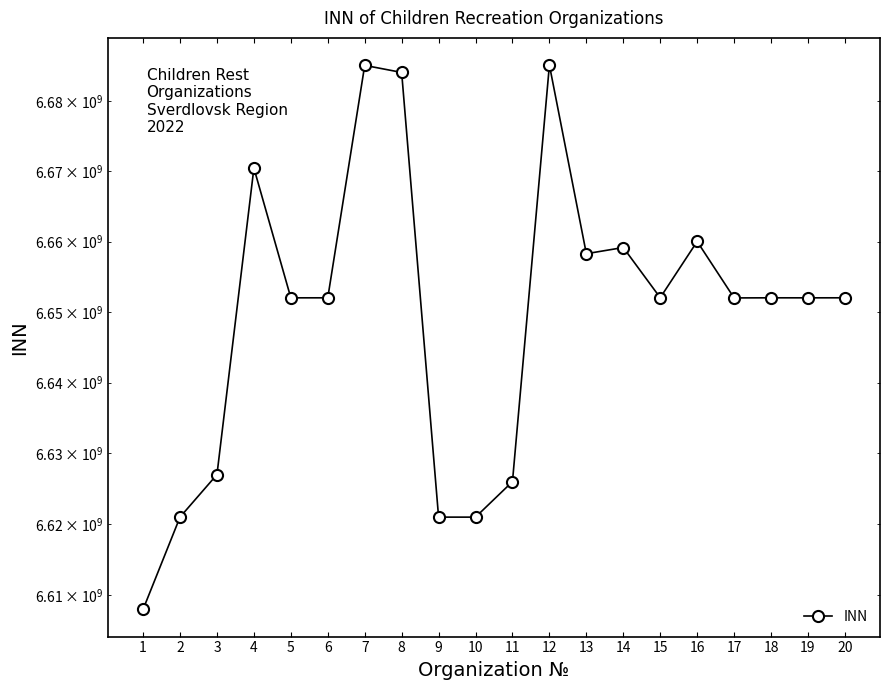

Reading left to right, list all the values displayed in this chart.

1=6608007434	2=6621010387	3=6627012704	4=6670434188	5=6652016773	6=6652019950	7=6685047664	8=6684038441	9=6621008116	10=6621006831	11=6626015540	12=6685084761	13=6658273431	14=6659152976	15=6652033610	16=6660011200	17=6652005080	18=6652019686	19=6652016808	20=6652021036